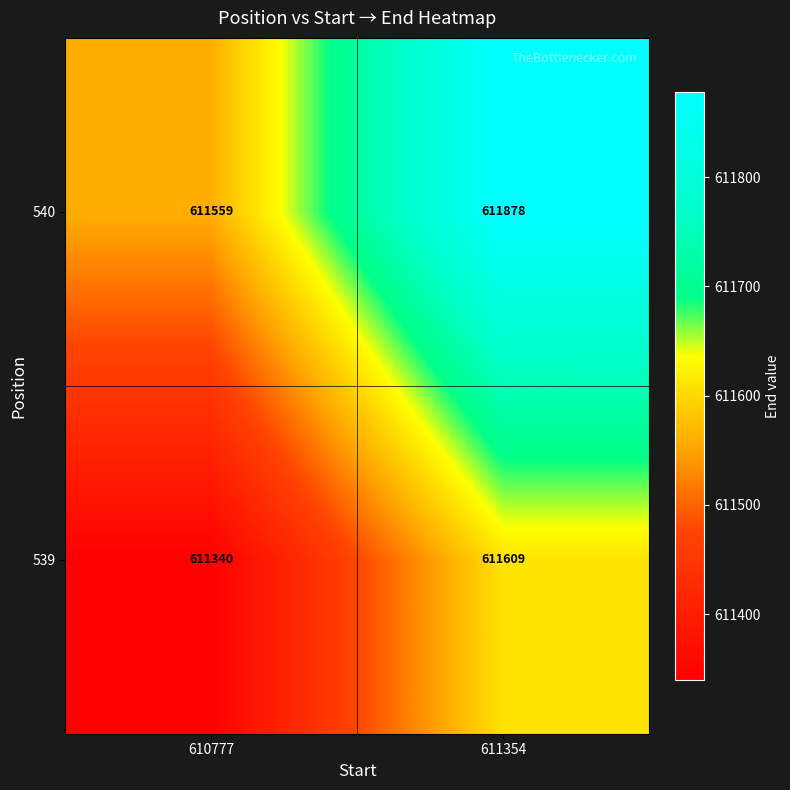

What is the difference between the highest and lowest values at 611354?

269